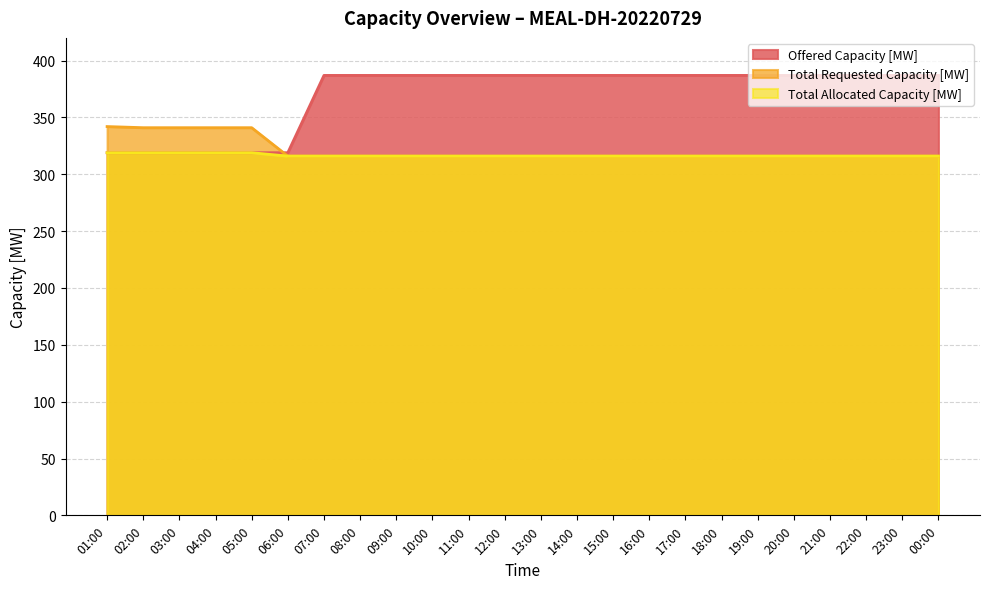

List the labels in order of Offered Capacity [MW] value, smallest first.

01:00, 02:00, 03:00, 04:00, 05:00, 06:00, 07:00, 08:00, 09:00, 10:00, 11:00, 12:00, 13:00, 14:00, 15:00, 16:00, 17:00, 18:00, 19:00, 20:00, 21:00, 22:00, 23:00, 00:00